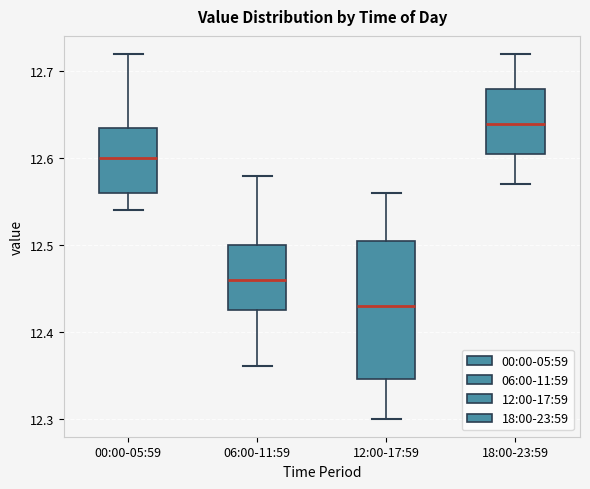

Which box's median line is the highest?

18:00-23:59